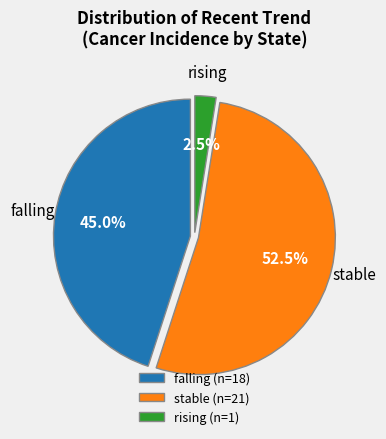

Between stable (n=21) and rising (n=1), which is larger?

stable (n=21)